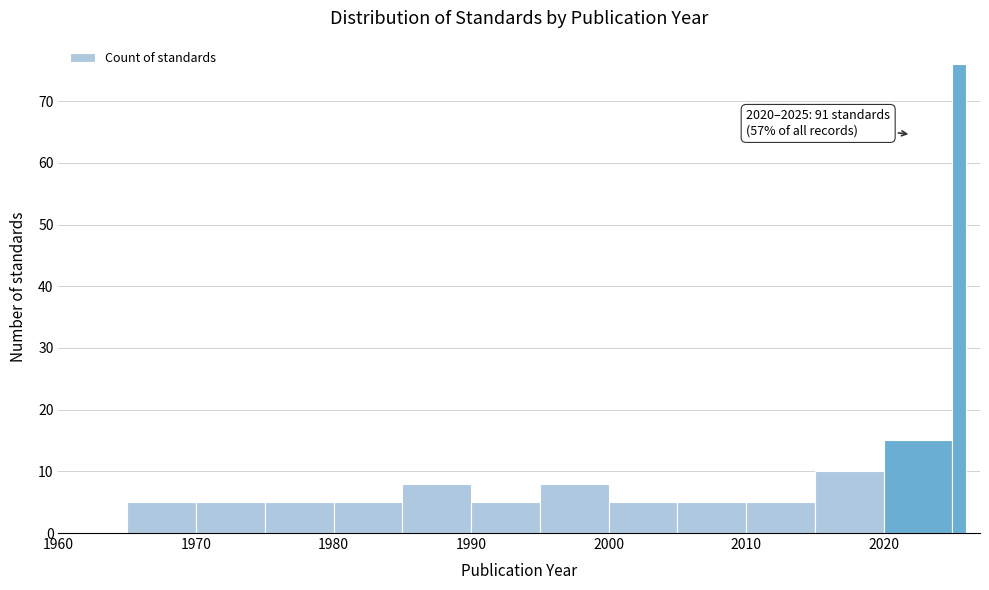

Around what value on the x-axis is the tallest bar? Give the approximate position of its centre, as read against the axis.

2026